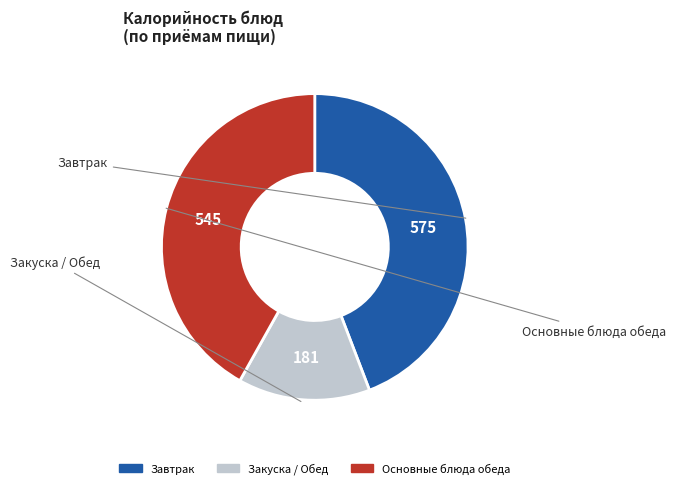

Does any single category account for the majority?

No